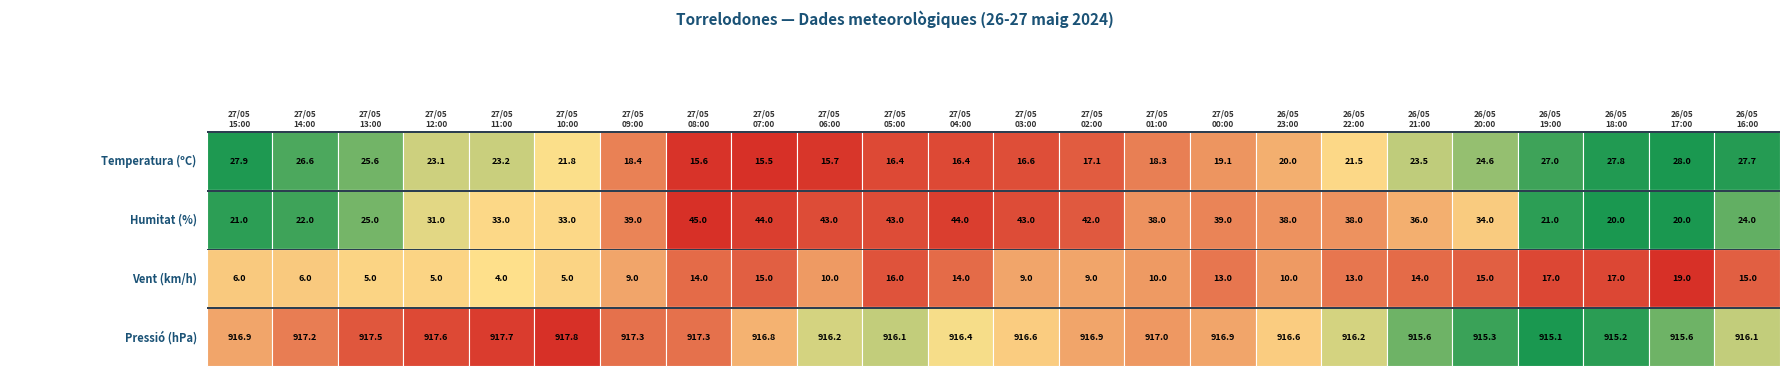

Is it true that Humitat (%) equals 40.4 at 23?

False